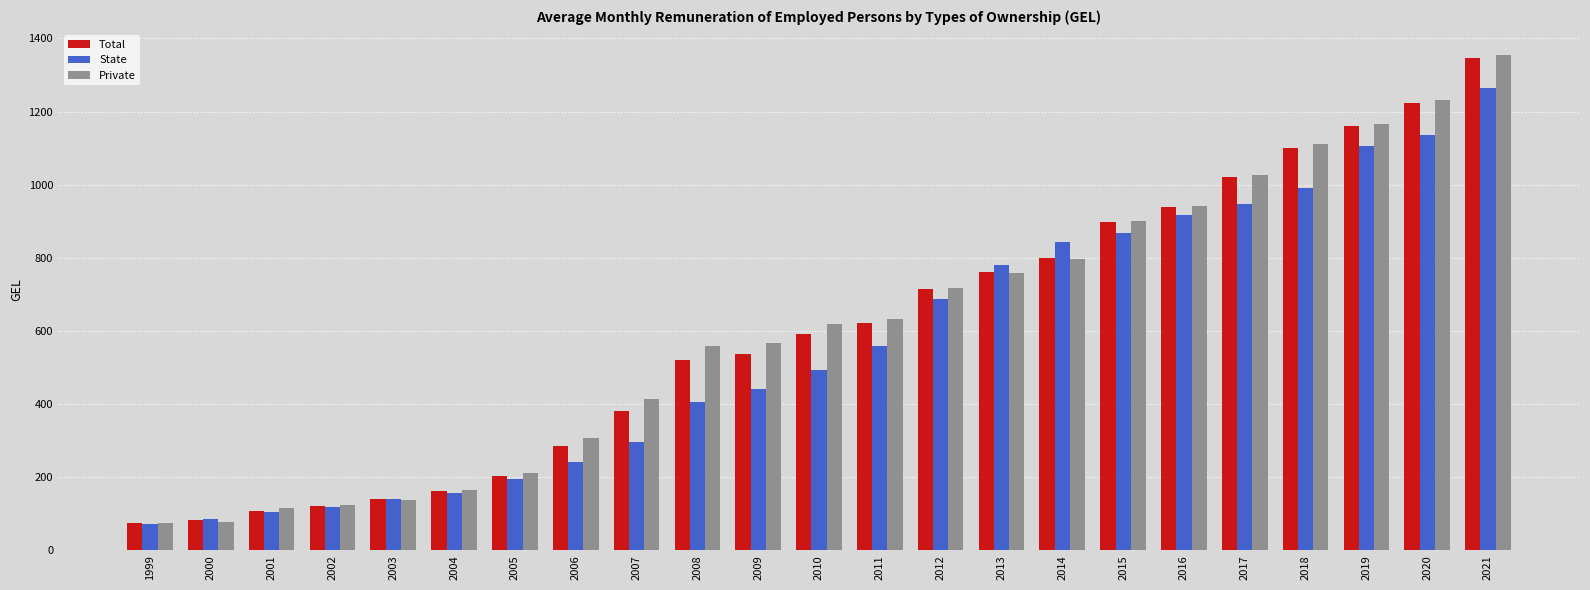

What is the sum of the Private values at 2001 and 2002?

237.6